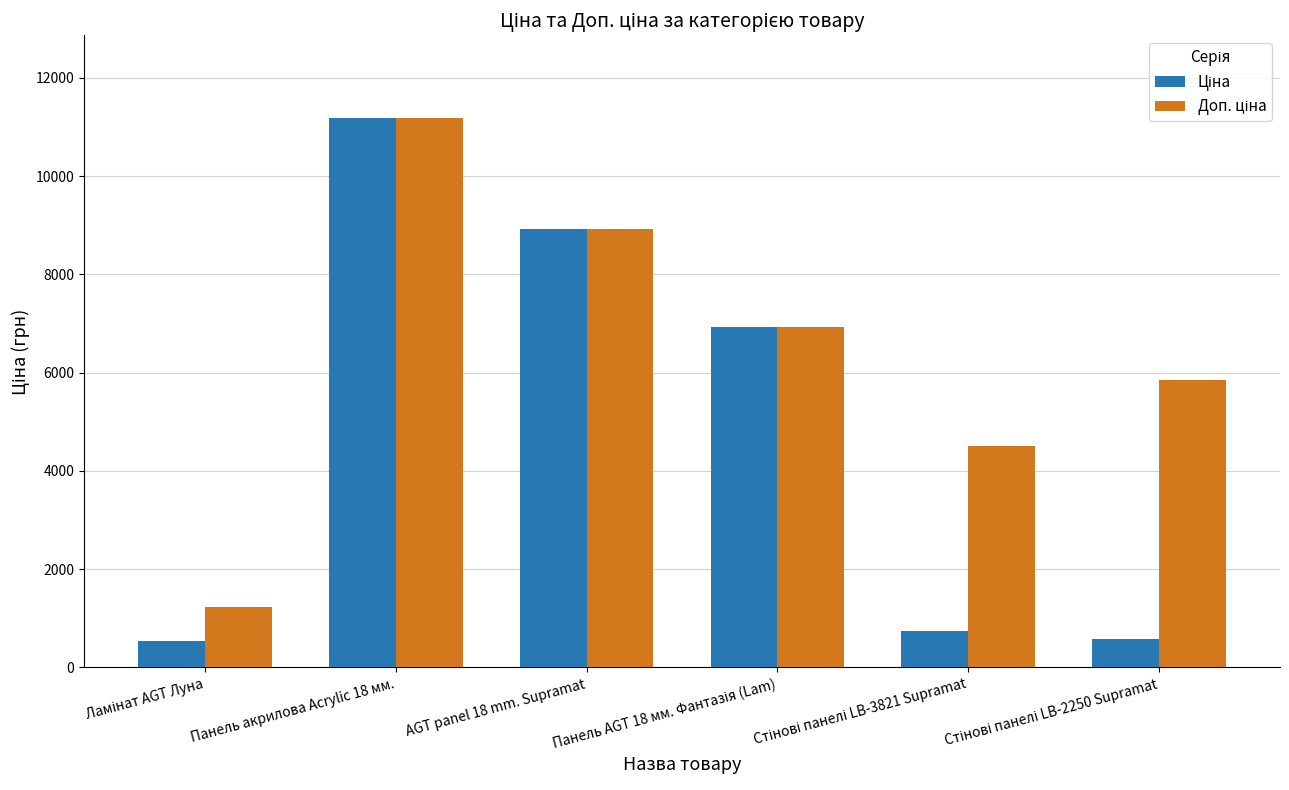

At which category is the sum across all series the highest?

Панель акрилова Acrylic 18 мм.